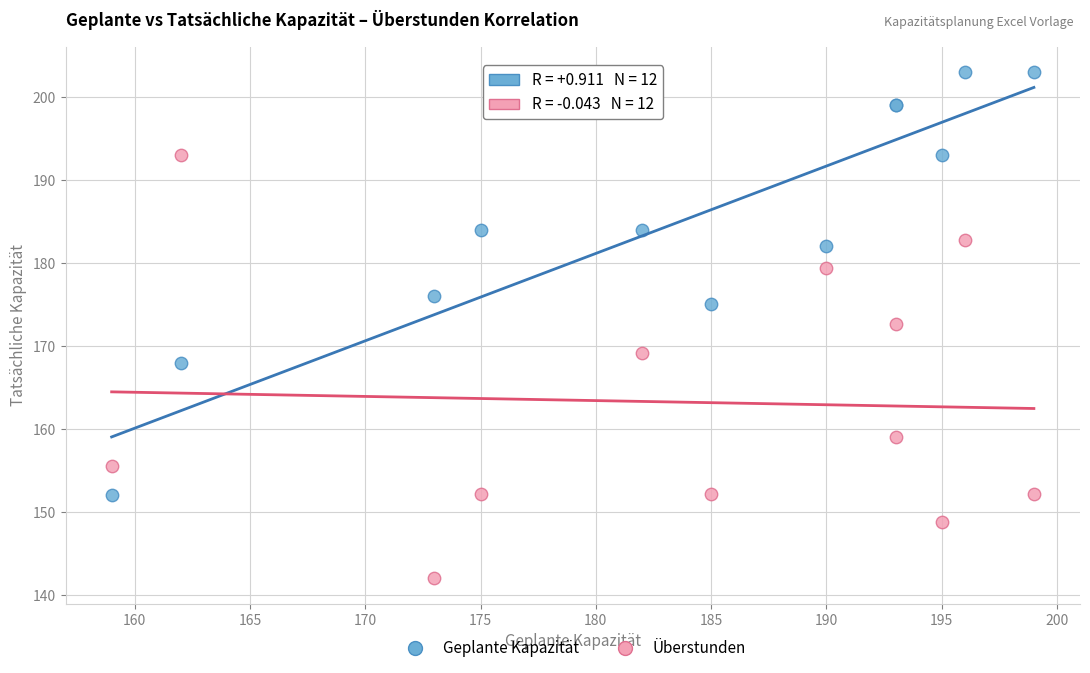

Which series reaches the minimum Y coordinate?

Überstunden